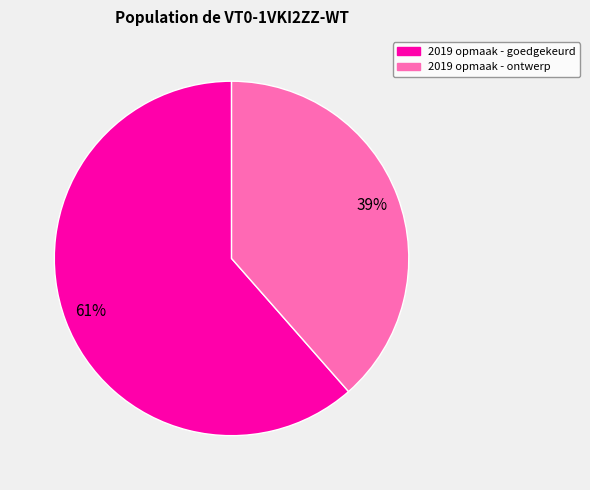

Which slice is the largest?

2019 opmaak - goedgekeurd